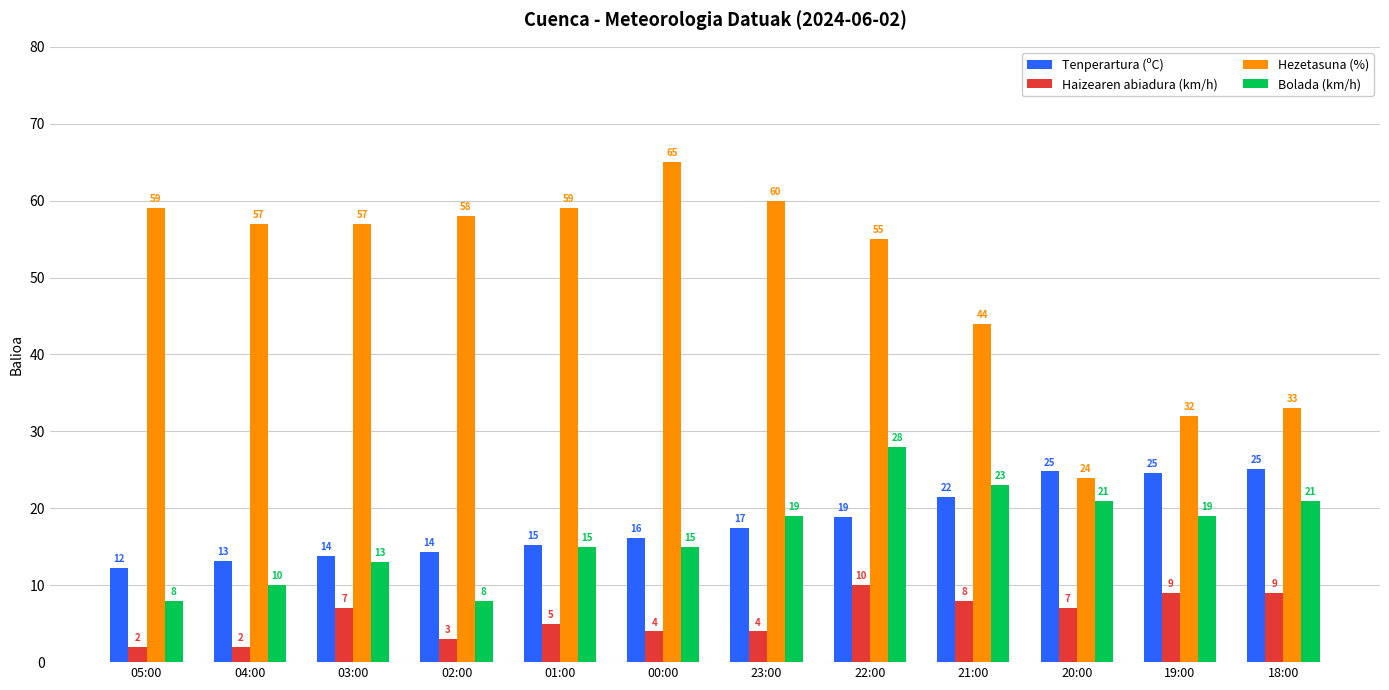

Is it true that Bolada (km/h) equals 12.9 at 05:00?

False